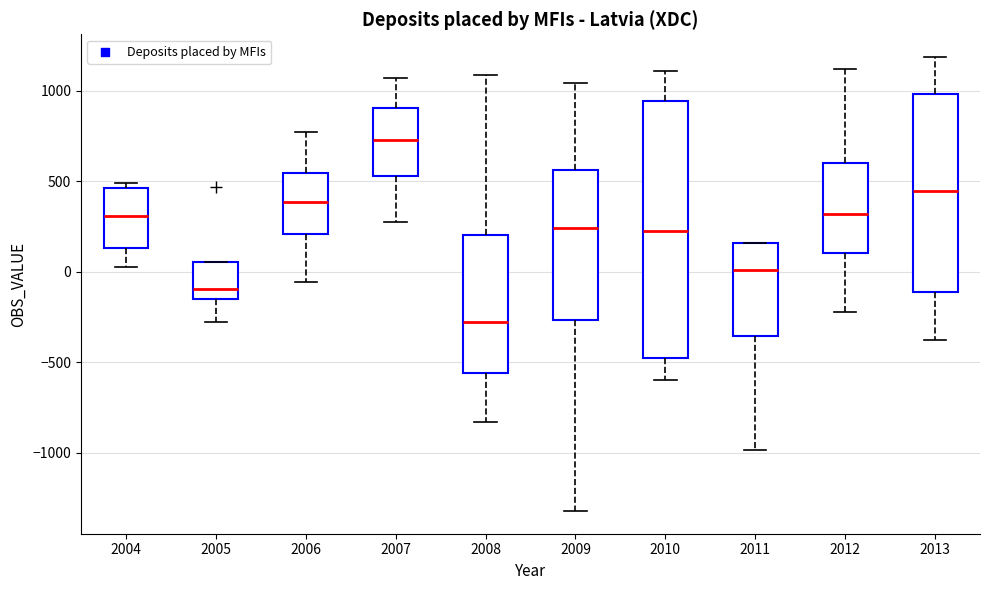

Comparing the boxes themselves (not the whiskers), which one is the tallest?

2010